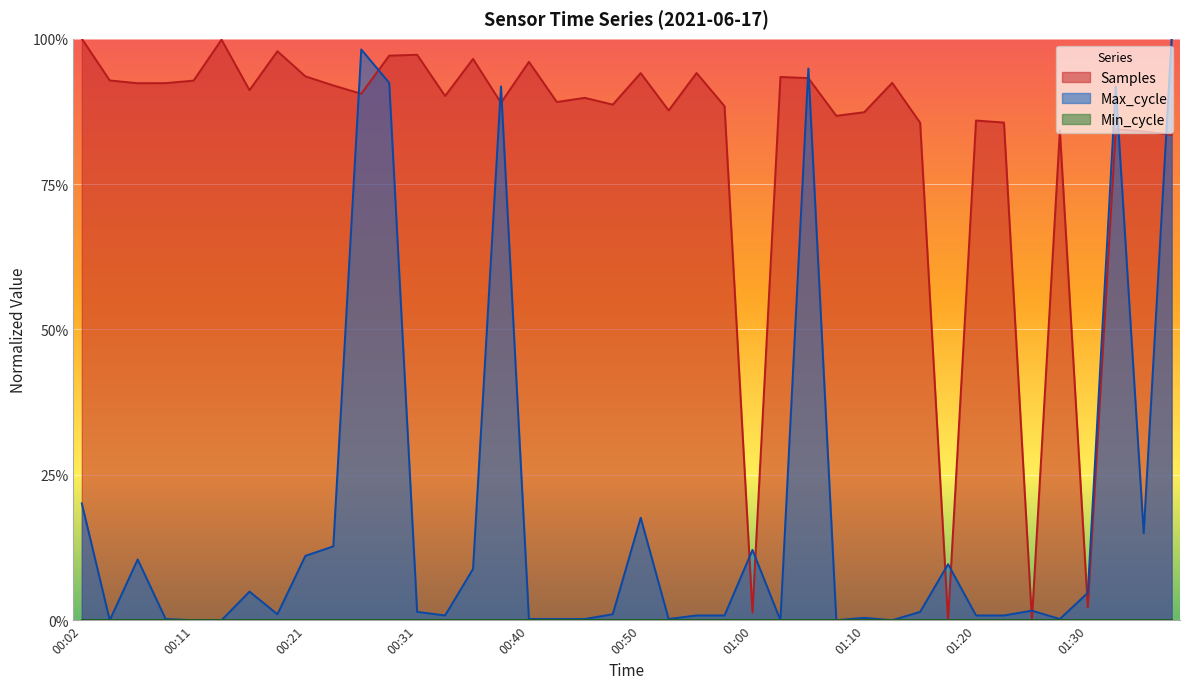

What is the label of the 21st point from the right?

00:48